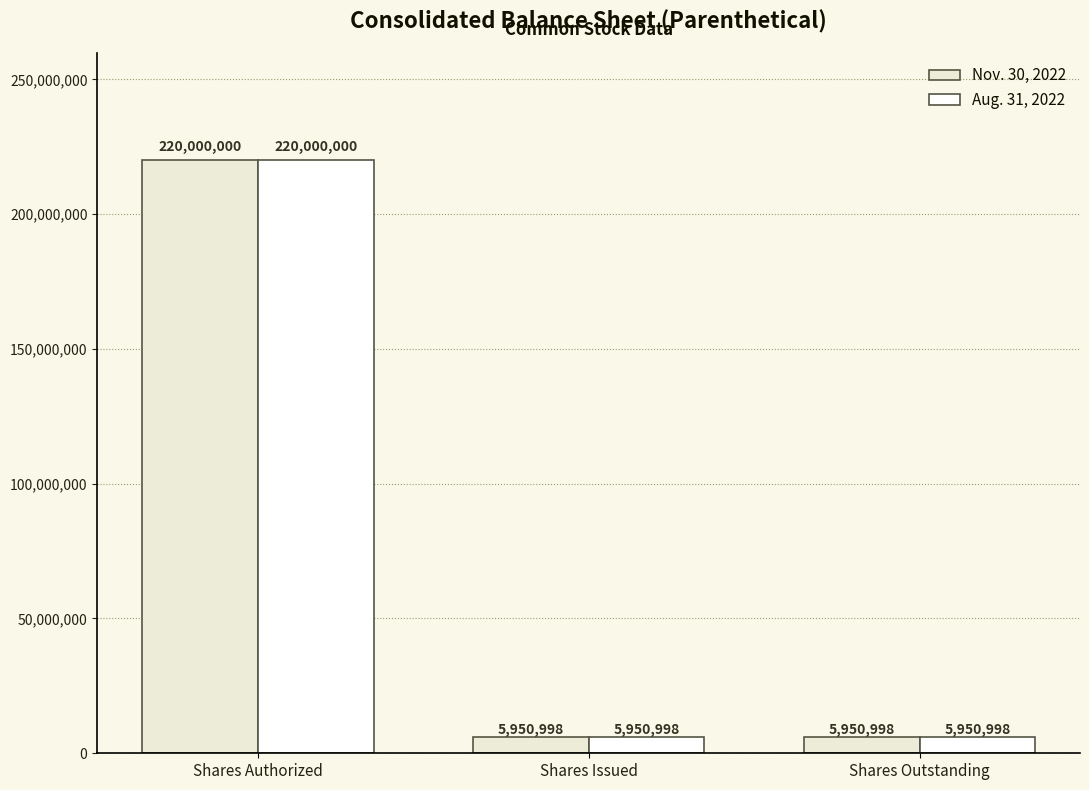

Is it true that Aug. 31, 2022 equals 5950998 at Shares Outstanding?

True